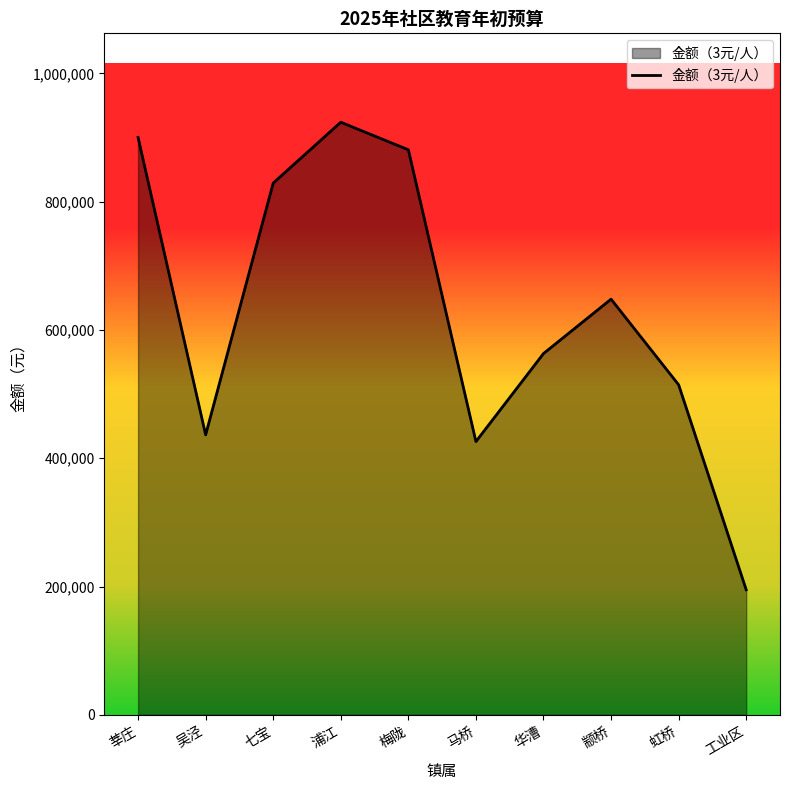

At which label is the value closest to 559467?

华漕